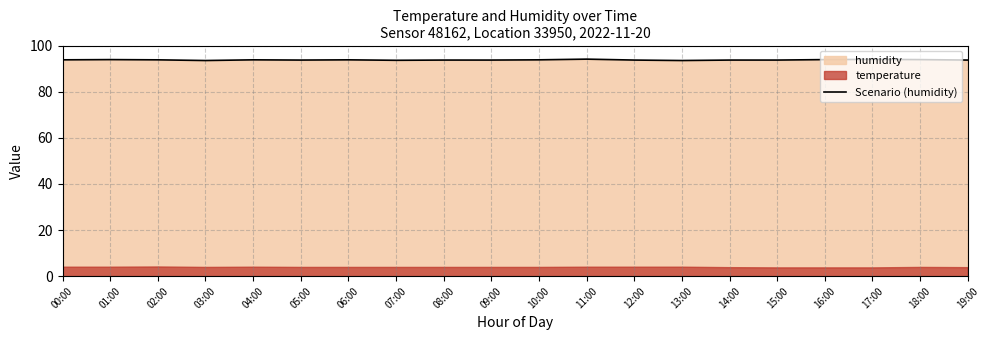

The chart shows a value of 153.9 at 09:00. True or false?

False